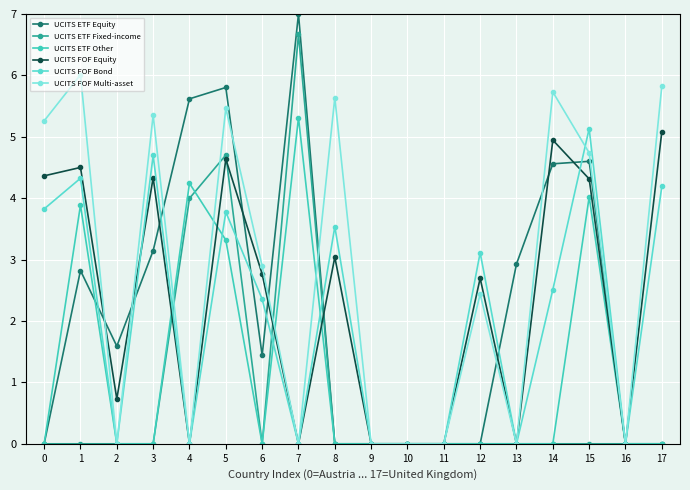

What is the difference between the maximum and minimum values in the UCITS ETF Fixed-income series?

6.7